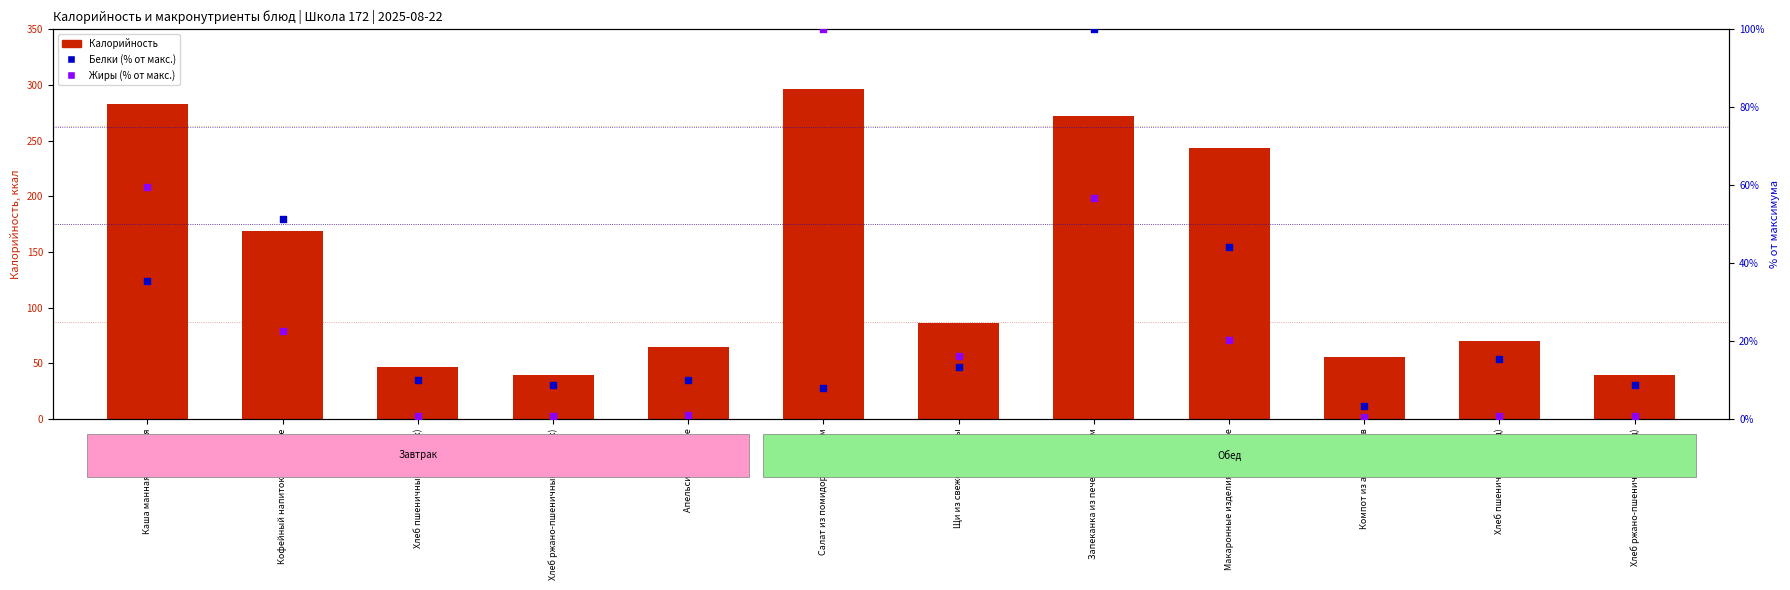

What is the total value across all series at Хлеб ржано-пшеничный (обед)?

48.4